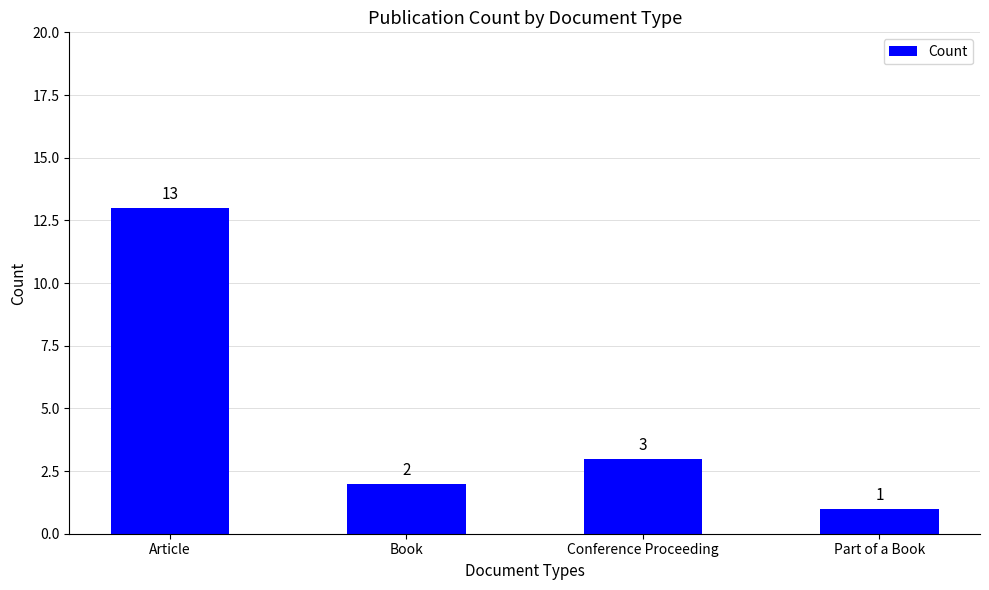

What position from the right is Part of a Book?

1